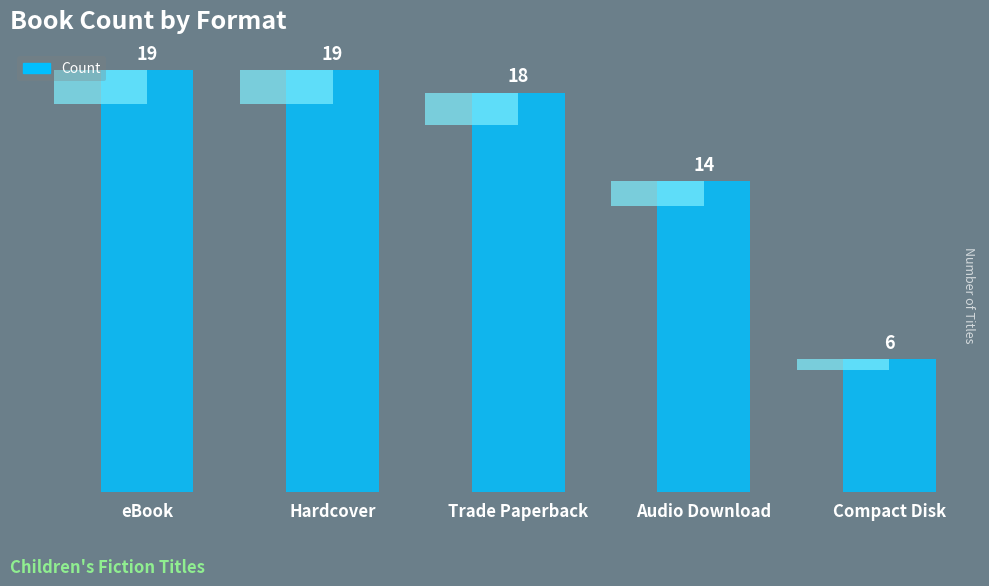

What position from the right is Trade Paperback?

3